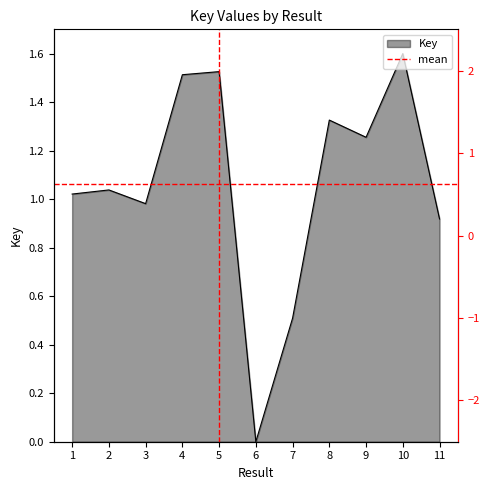

At which label is the value closest to 0?

6